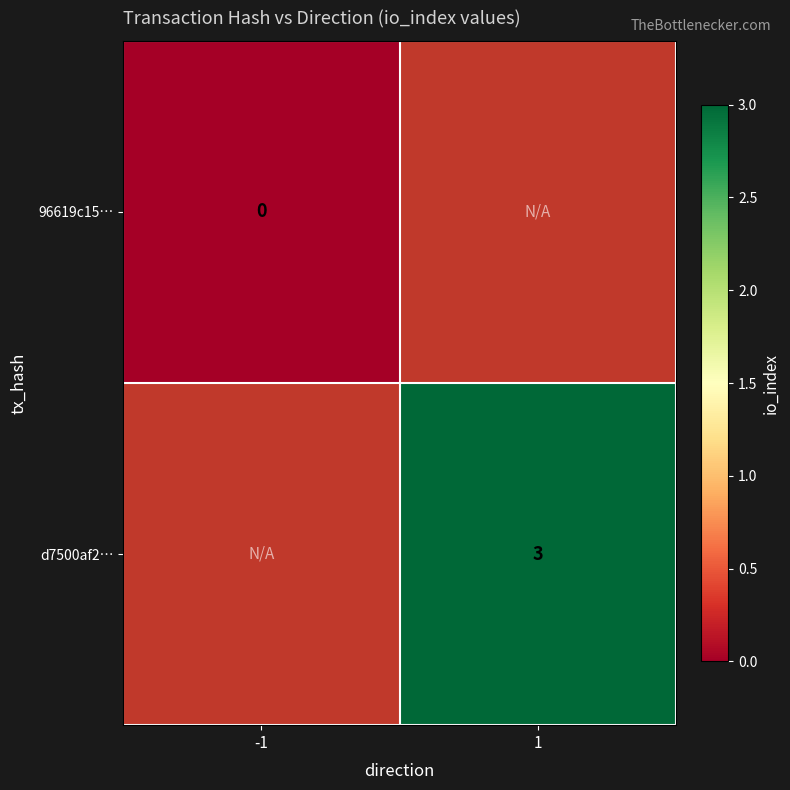

True or false: d7500af2… has a value of 5 at 1.

False